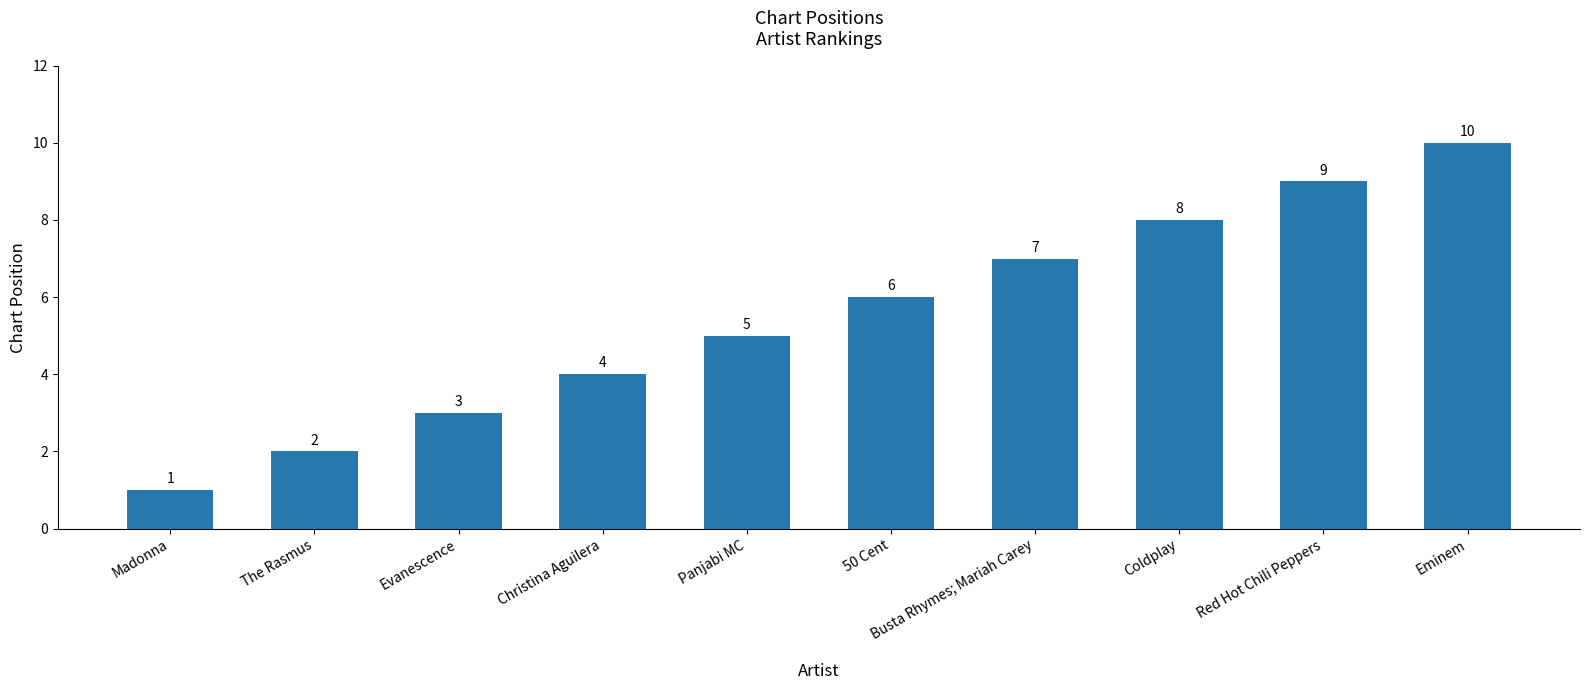

The chart shows a value of 2 at Panjabi MC. True or false?

False